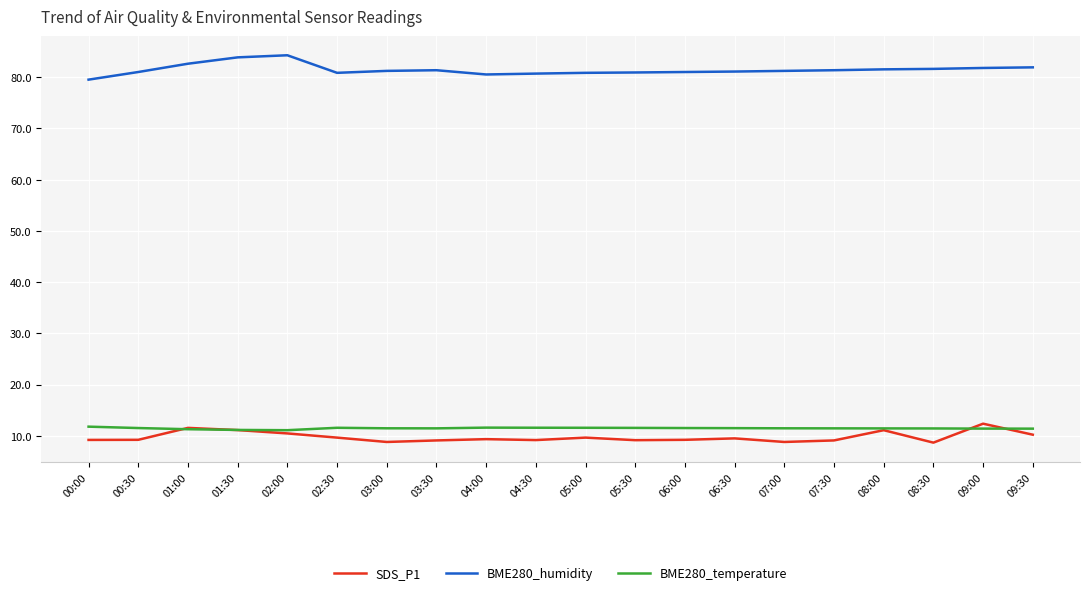

Count the number of categories in the chart.

20